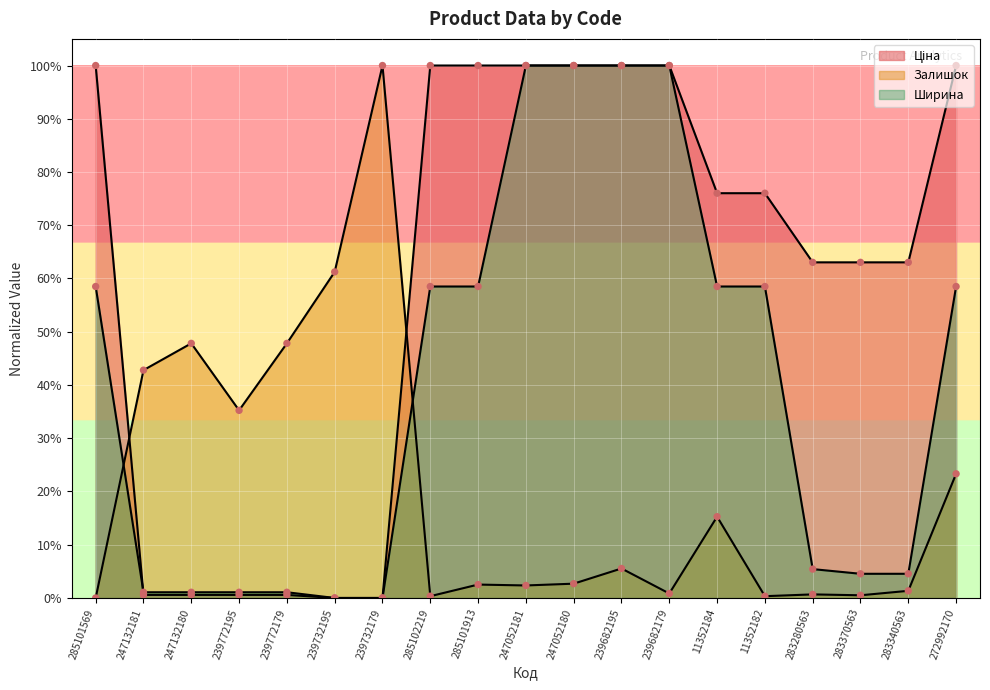

Which series reaches the maximum Y coordinate?

Ціна